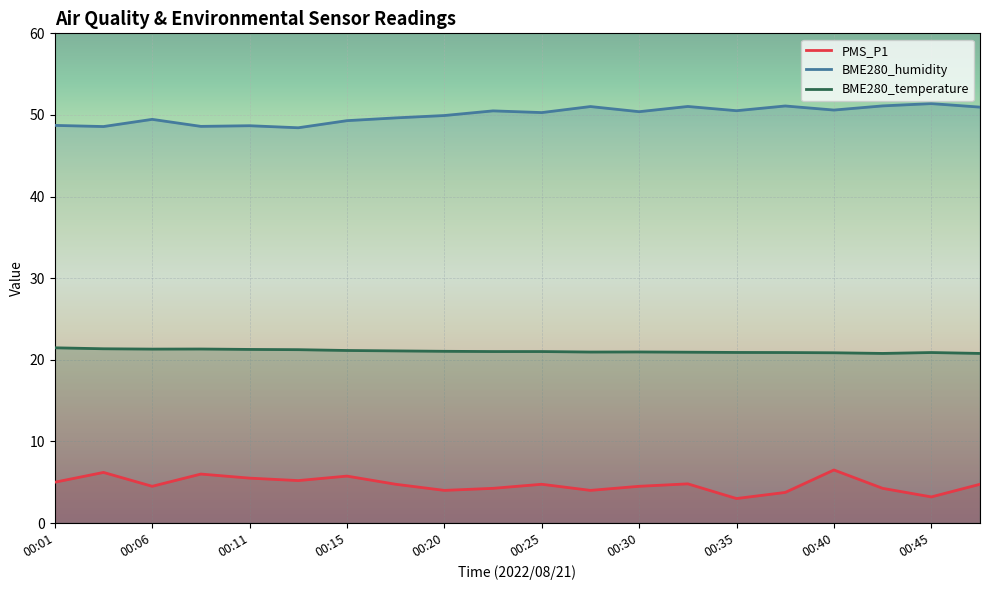

How many categories are shown in the chart?

20